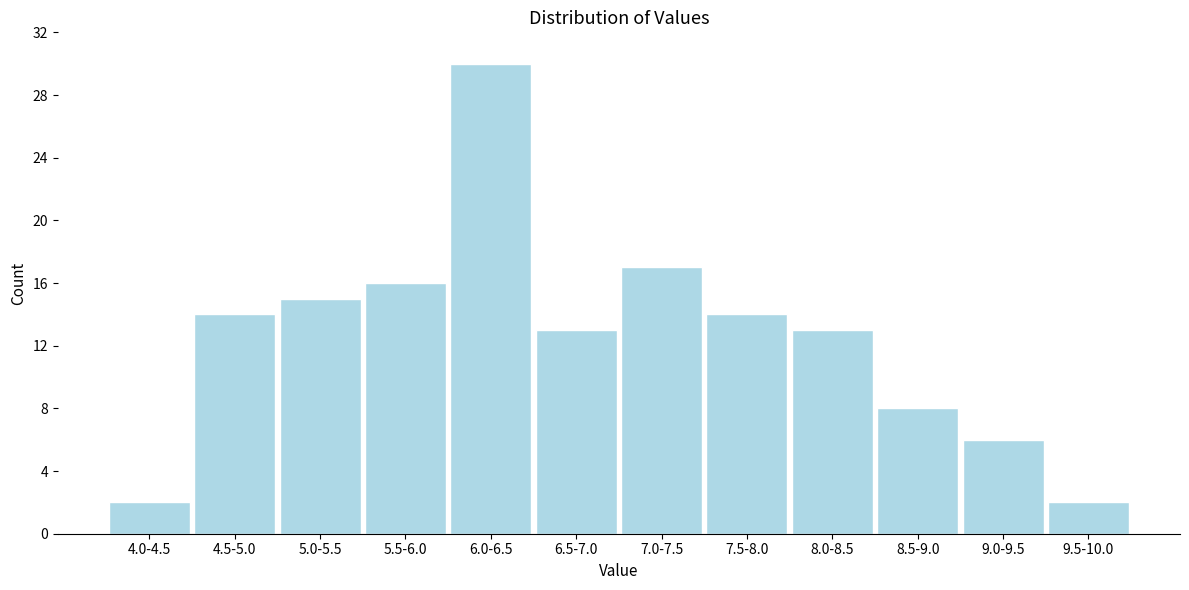

Reading right to left, extract all data points from this chart.

2	6	8	13	14	17	13	30	16	15	14	2